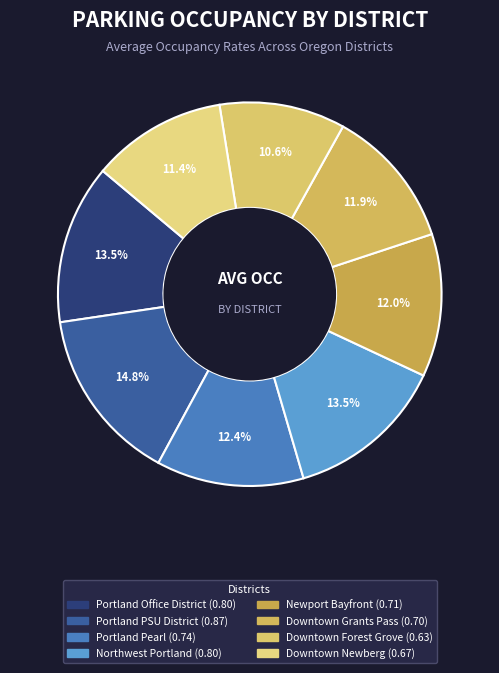

Combined, what portion of the pie is Portland PSU District and Downtown Forest Grove?

25.4%